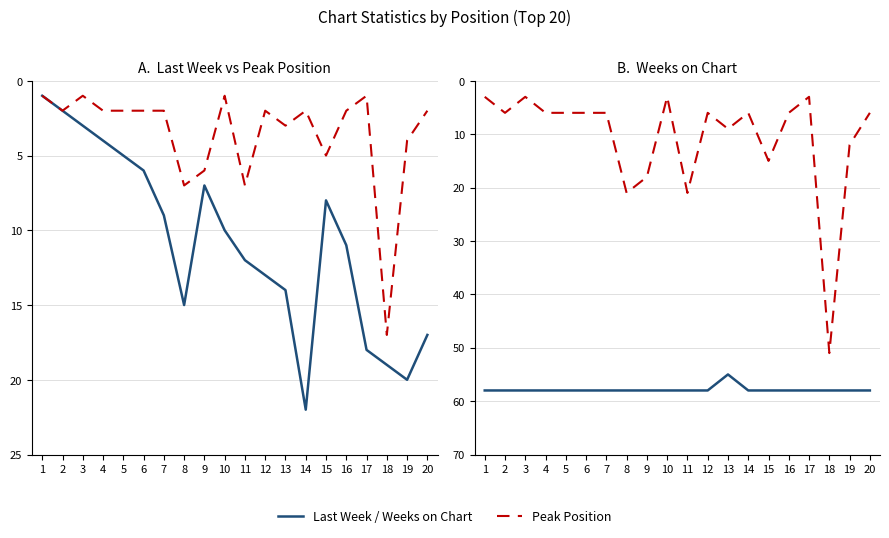

How many data points in Peak Position (×3) are above 6?

7